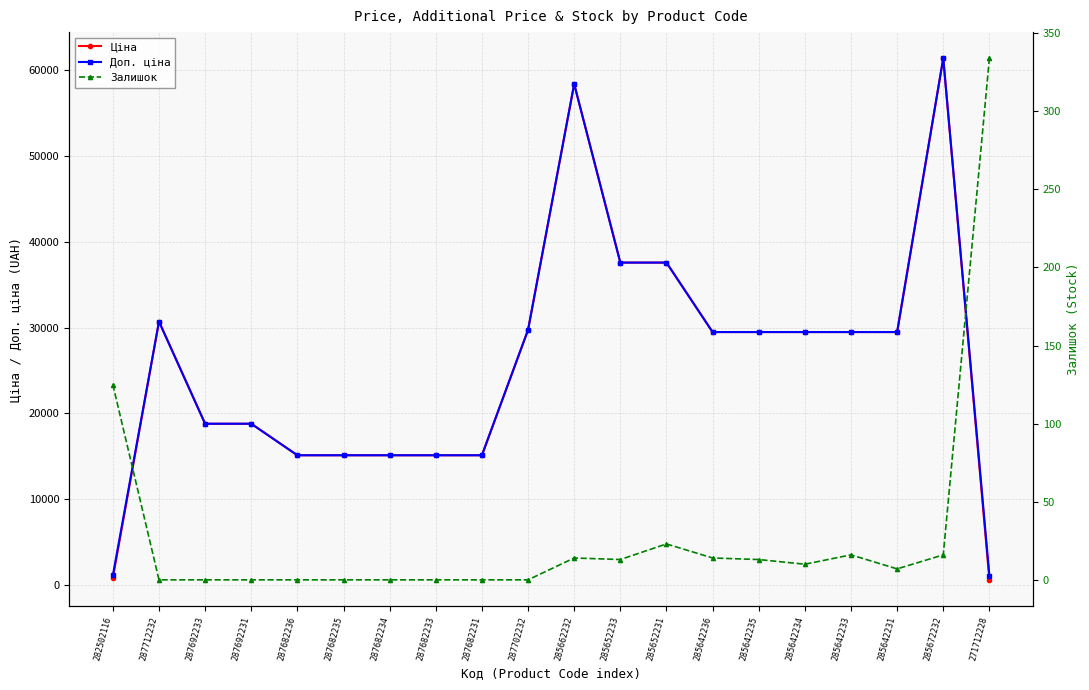

Reading left to right, extract all data points from this chart.

Ціна: 818.5	30717.1	18796.8	18796.8	15120.0	15120.0	15120.0	15120.0	15120.0	29747.2	58426.5	37593.6	37593.6	29491.5	29491.5	29491.5	29491.5	29491.5	61434.3	589.9
Доп. ціна: 1109.2	30717.1	18796.8	18796.8	15120.0	15120.0	15120.0	15120.0	15120.0	29747.2	58426.5	37593.6	37593.6	29491.5	29491.5	29491.5	29491.5	29491.5	61434.3	1081.7
Залишок: 125.0	0.0	0.0	0.0	0.0	0.0	0.0	0.0	0.0	0.0	14.0	13.0	23.0	14.0	13.0	10.0	16.0	7.0	16.0	334.0